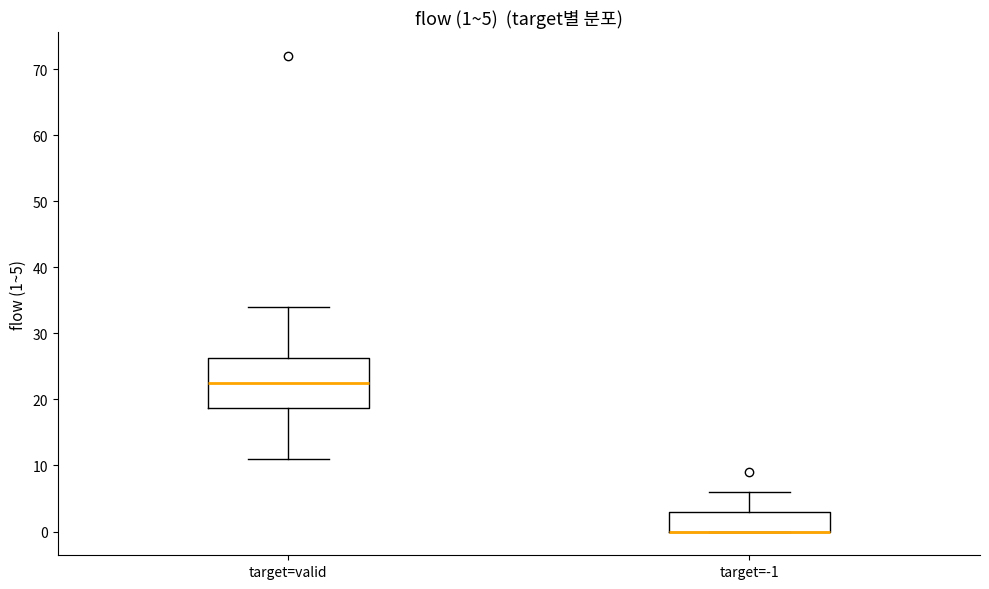

Comparing the boxes themselves (not the whiskers), which one is the tallest?

target=valid